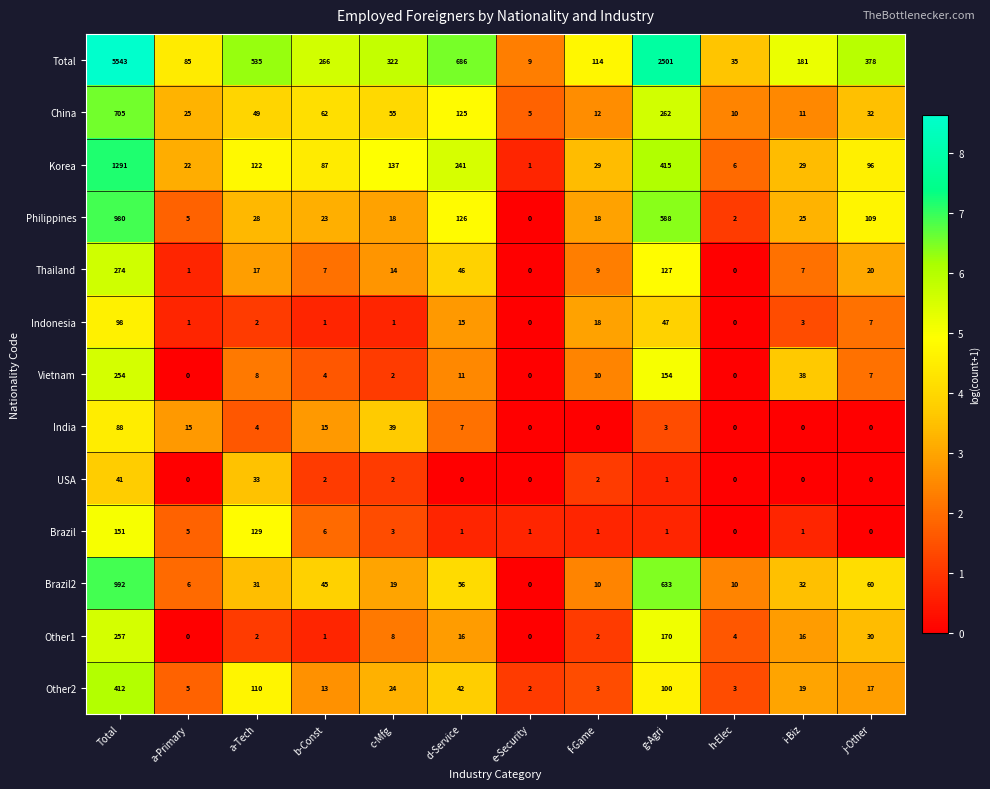

At how many categories does at least one series exceed 6?

12